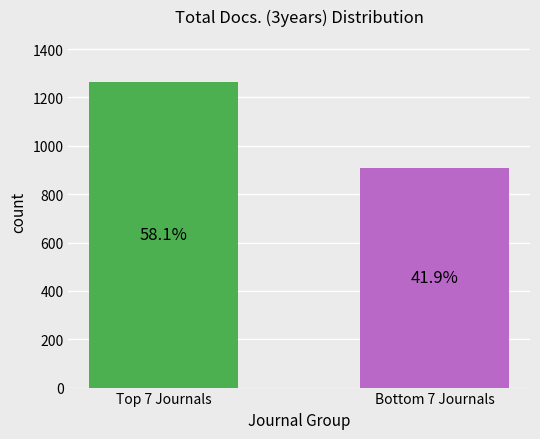

How many bars are there in total?

2